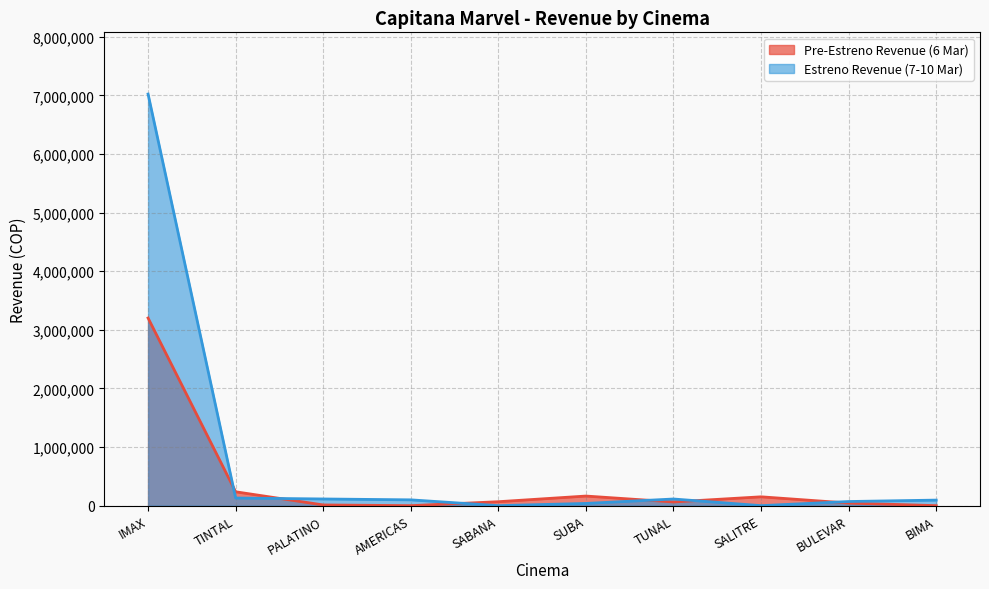

Does the chart have visible grid lines?

Yes